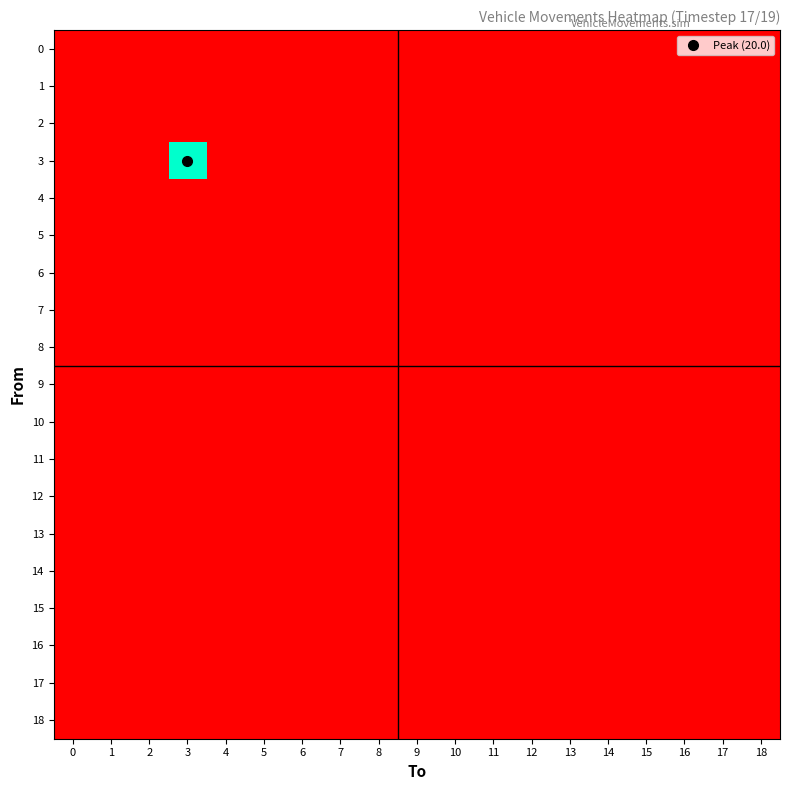

Reading left to right, extract all data points from this chart.

0: 0=0	1=0	2=0	3=0	4=0	5=0	6=0	7=0	8=0	9=0	10=0	11=0	12=0	13=0	14=0	15=0	16=0	17=0	18=0
1: 0=0	1=0	2=0	3=0	4=0	5=0	6=0	7=0	8=0	9=0	10=0	11=0	12=0	13=0	14=0	15=0	16=0	17=0	18=0
2: 0=0	1=0	2=0	3=0	4=0	5=0	6=0	7=0	8=0	9=0	10=0	11=0	12=0	13=0	14=0	15=0	16=0	17=0	18=0
3: 0=0	1=0	2=0	3=20	4=0	5=0	6=0	7=0	8=0	9=0	10=0	11=0	12=0	13=0	14=0	15=0	16=0	17=0	18=0
4: 0=0	1=0	2=0	3=0	4=0	5=0	6=0	7=0	8=0	9=0	10=0	11=0	12=0	13=0	14=0	15=0	16=0	17=0	18=0
5: 0=0	1=0	2=0	3=0	4=0	5=0	6=0	7=0	8=0	9=0	10=0	11=0	12=0	13=0	14=0	15=0	16=0	17=0	18=0
6: 0=0	1=0	2=0	3=0	4=0	5=0	6=0	7=0	8=0	9=0	10=0	11=0	12=0	13=0	14=0	15=0	16=0	17=0	18=0
7: 0=0	1=0	2=0	3=0	4=0	5=0	6=0	7=0	8=0	9=0	10=0	11=0	12=0	13=0	14=0	15=0	16=0	17=0	18=0
8: 0=0	1=0	2=0	3=0	4=0	5=0	6=0	7=0	8=0	9=0	10=0	11=0	12=0	13=0	14=0	15=0	16=0	17=0	18=0
9: 0=0	1=0	2=0	3=0	4=0	5=0	6=0	7=0	8=0	9=0	10=0	11=0	12=0	13=0	14=0	15=0	16=0	17=0	18=0
10: 0=0	1=0	2=0	3=0	4=0	5=0	6=0	7=0	8=0	9=0	10=0	11=0	12=0	13=0	14=0	15=0	16=0	17=0	18=0
11: 0=0	1=0	2=0	3=0	4=0	5=0	6=0	7=0	8=0	9=0	10=0	11=0	12=0	13=0	14=0	15=0	16=0	17=0	18=0
12: 0=0	1=0	2=0	3=0	4=0	5=0	6=0	7=0	8=0	9=0	10=0	11=0	12=0	13=0	14=0	15=0	16=0	17=0	18=0
13: 0=0	1=0	2=0	3=0	4=0	5=0	6=0	7=0	8=0	9=0	10=0	11=0	12=0	13=0	14=0	15=0	16=0	17=0	18=0
14: 0=0	1=0	2=0	3=0	4=0	5=0	6=0	7=0	8=0	9=0	10=0	11=0	12=0	13=0	14=0	15=0	16=0	17=0	18=0
15: 0=0	1=0	2=0	3=0	4=0	5=0	6=0	7=0	8=0	9=0	10=0	11=0	12=0	13=0	14=0	15=0	16=0	17=0	18=0
16: 0=0	1=0	2=0	3=0	4=0	5=0	6=0	7=0	8=0	9=0	10=0	11=0	12=0	13=0	14=0	15=0	16=0	17=0	18=0
17: 0=0	1=0	2=0	3=0	4=0	5=0	6=0	7=0	8=0	9=0	10=0	11=0	12=0	13=0	14=0	15=0	16=0	17=0	18=0
18: 0=0	1=0	2=0	3=0	4=0	5=0	6=0	7=0	8=0	9=0	10=0	11=0	12=0	13=0	14=0	15=0	16=0	17=0	18=0